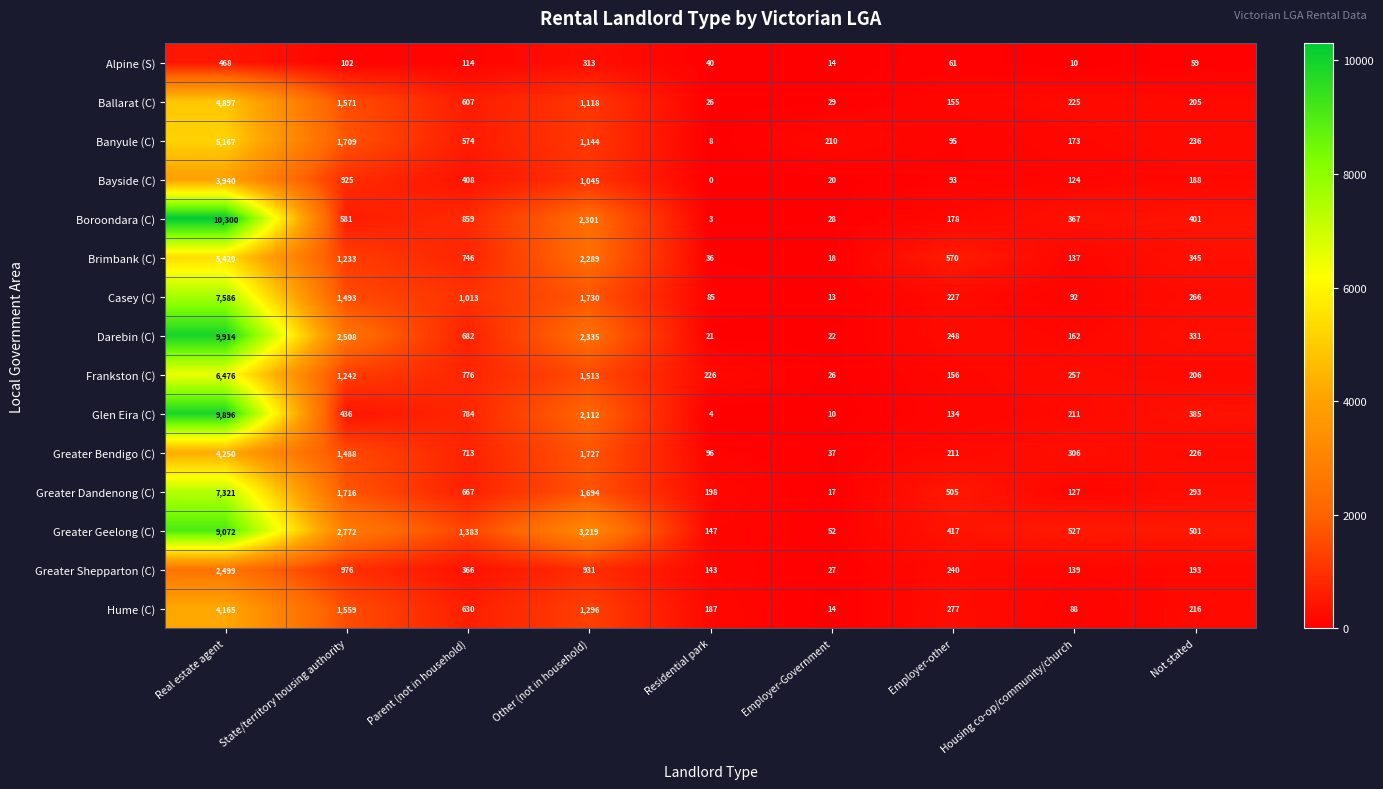

Rank the series by their maximum value, from highest to lowest.

Boroondara (C), Darebin (C), Glen Eira (C), Greater Geelong (C), Casey (C), Greater Dandenong (C), Frankston (C), Brimbank (C), Banyule (C), Ballarat (C), Greater Bendigo (C), Hume (C), Bayside (C), Greater Shepparton (C), Alpine (S)